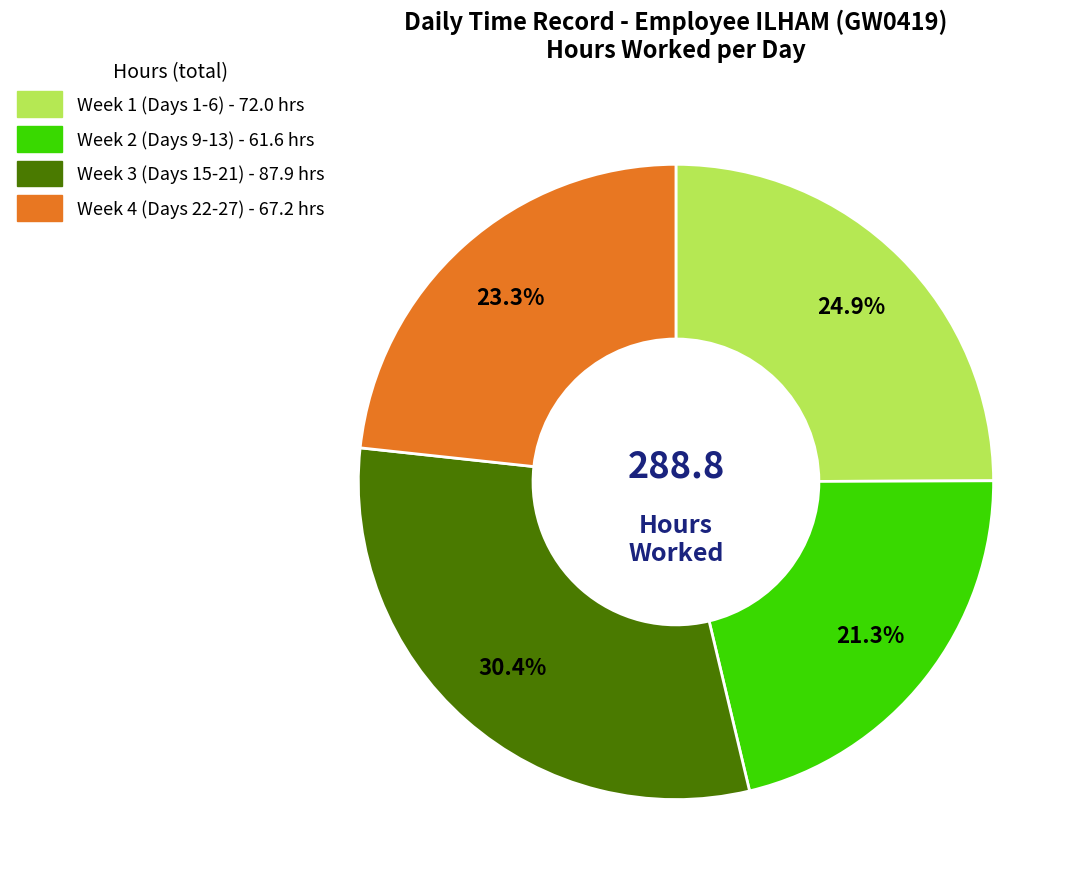

Does any single category account for the majority?

No